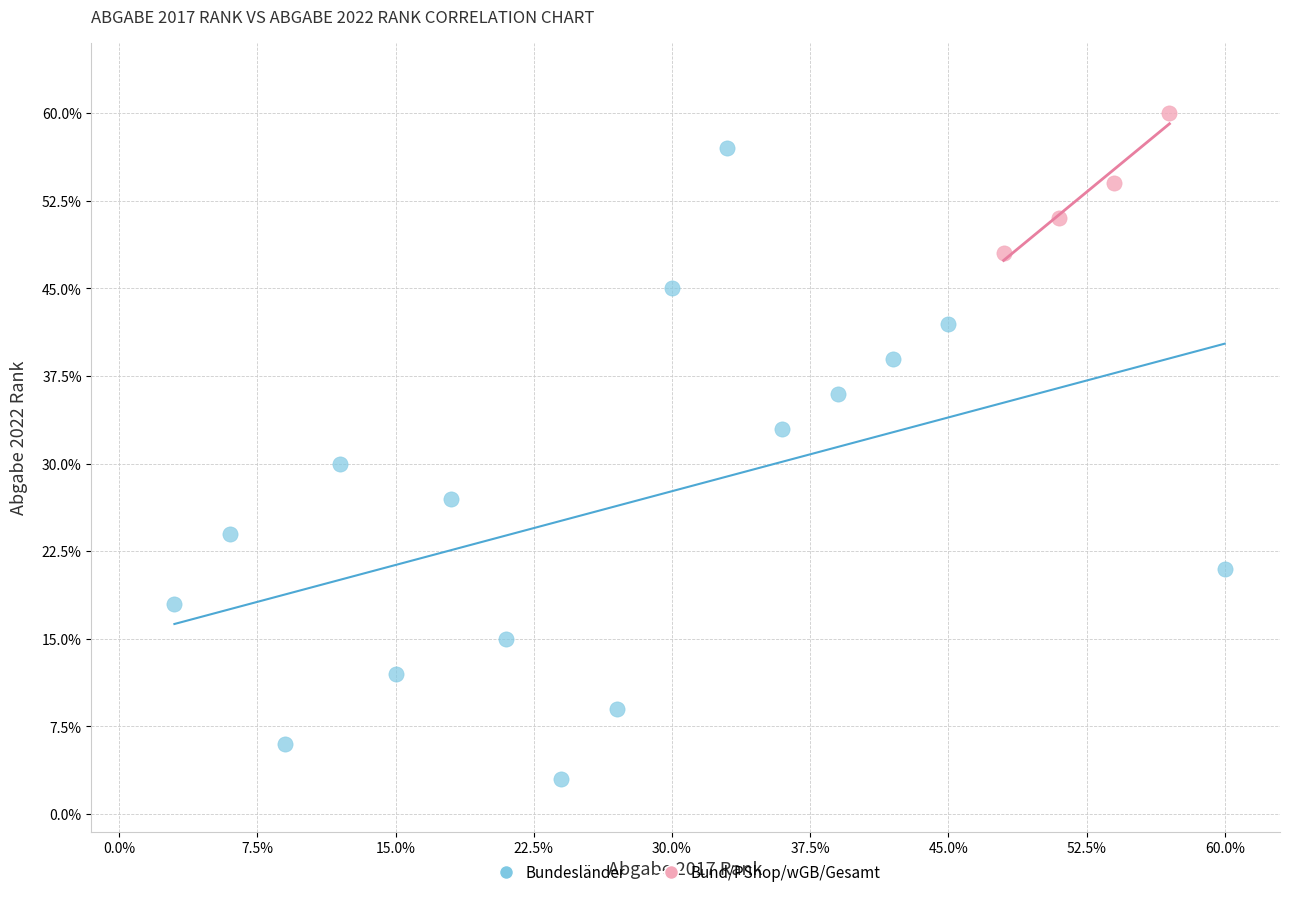

Which series has the widest spread of Y values?

Bundesländer